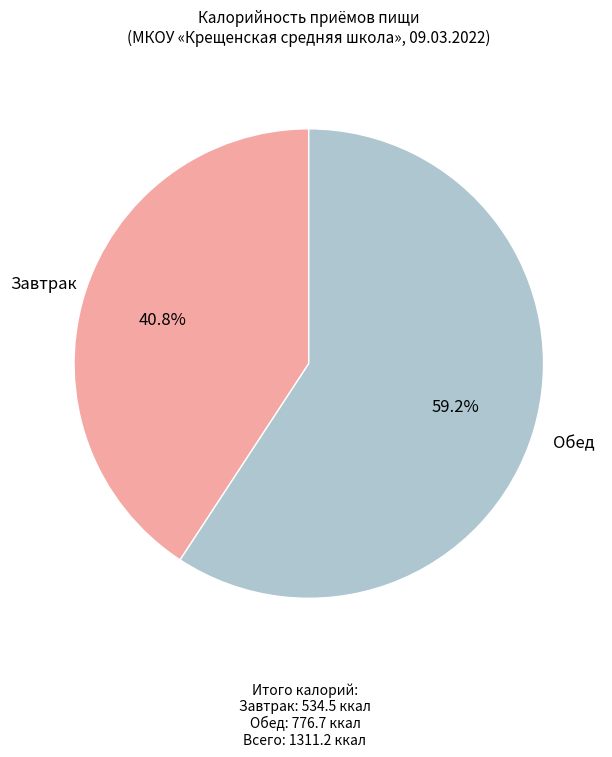

Is there a majority slice in this chart?

Yes